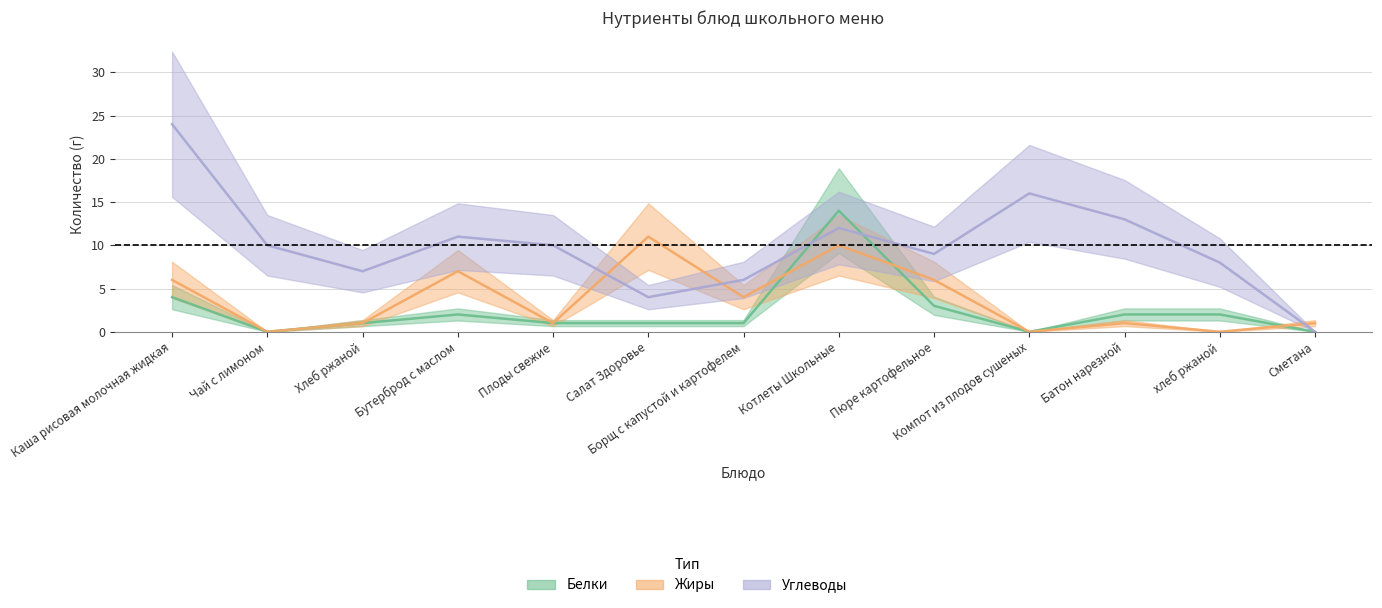

What is the sum of the Белки values at Компот из плодов сушеных and Хлеб ржаной?

1